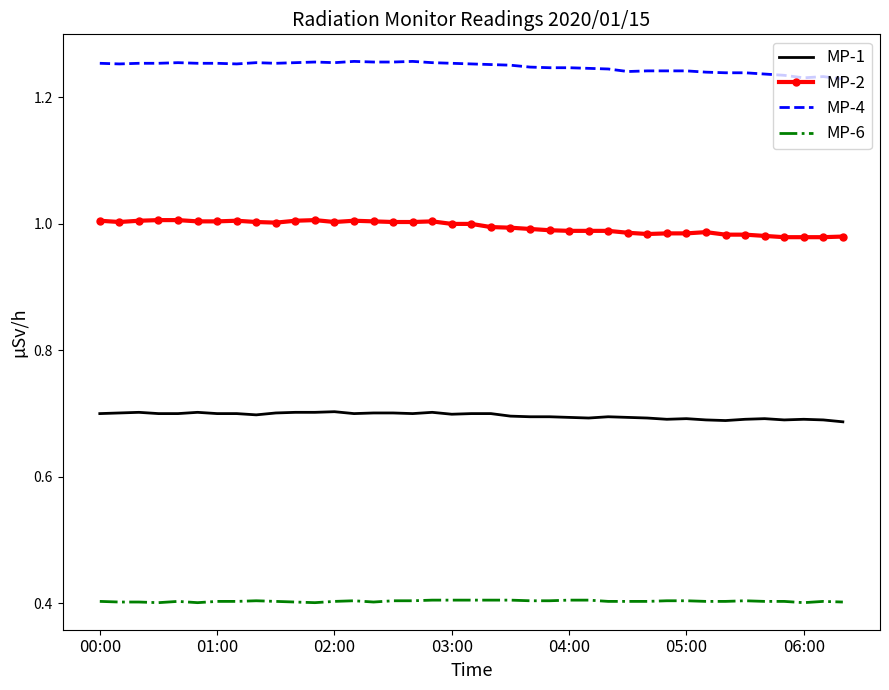

Which series has the largest total across all categories?

MP-4